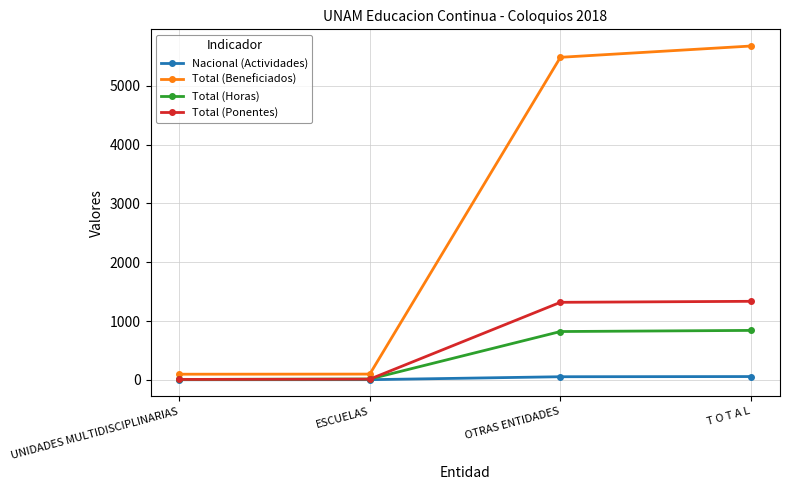

Which series has the widest spread of values?

Total (Beneficiados)